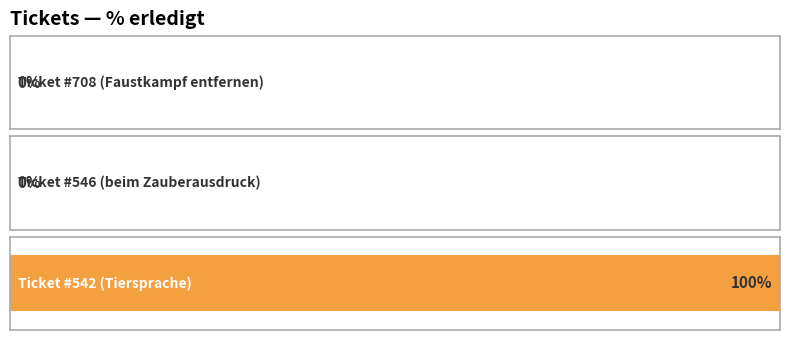

The chart shows a value of -35 at 708. True or false?

False